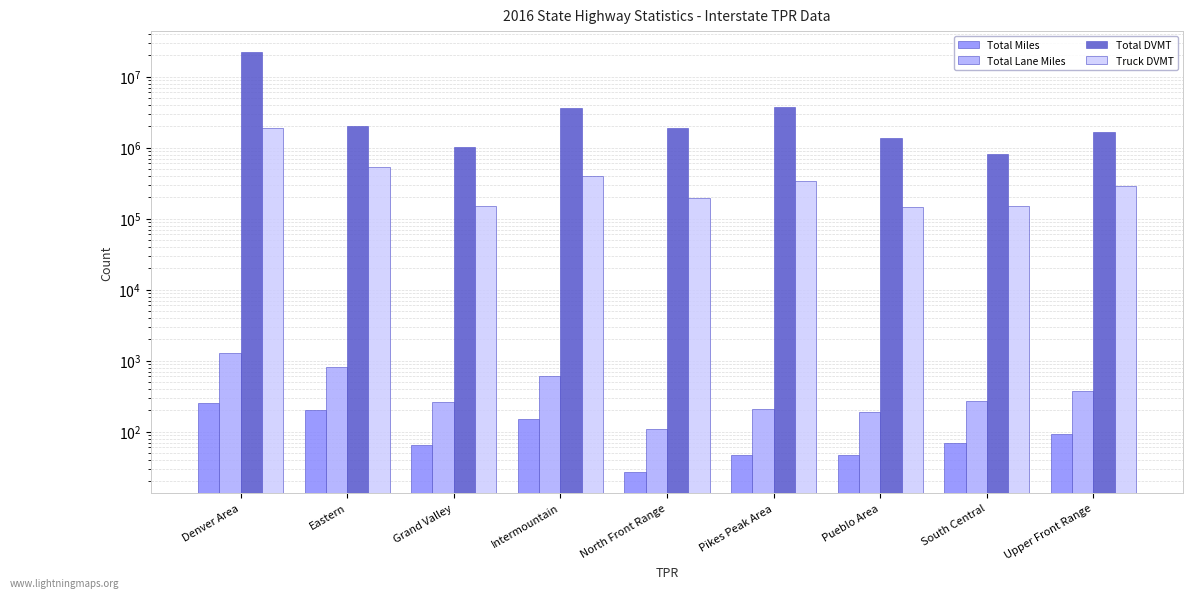

List the series in order of their peak value, highest first.

Total DVMT, Truck DVMT, Total Lane Miles, Total Miles